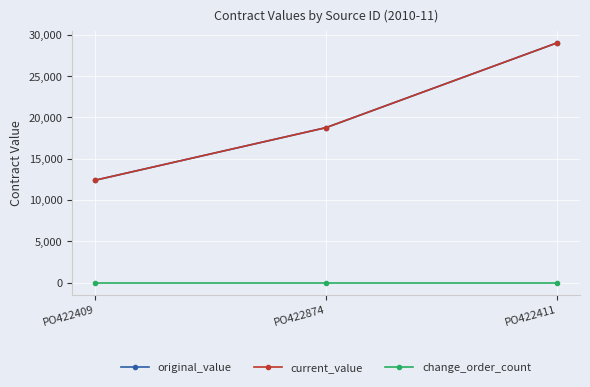

What is the average value of the original_value series?

20061.5